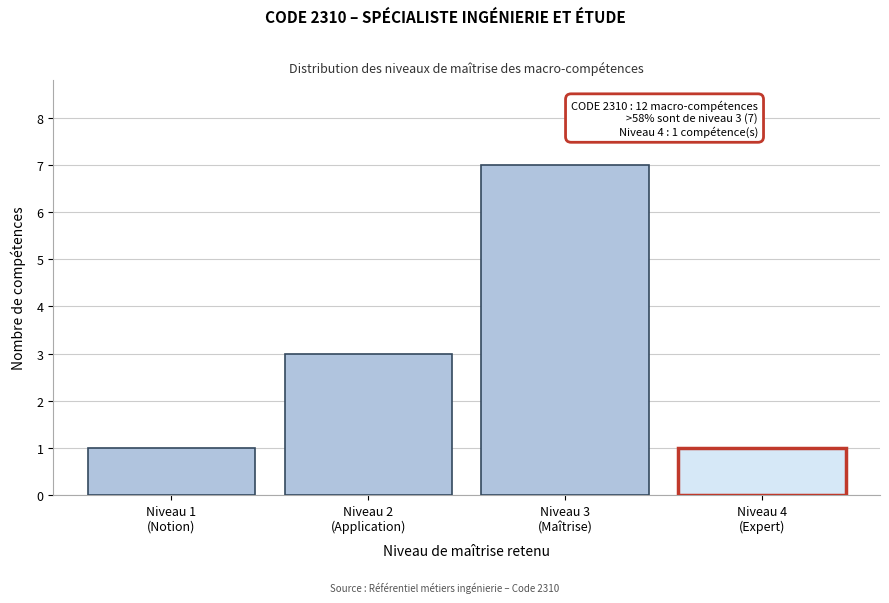

Reading right to left, what are all the values shown in this chart?

1	7	3	1